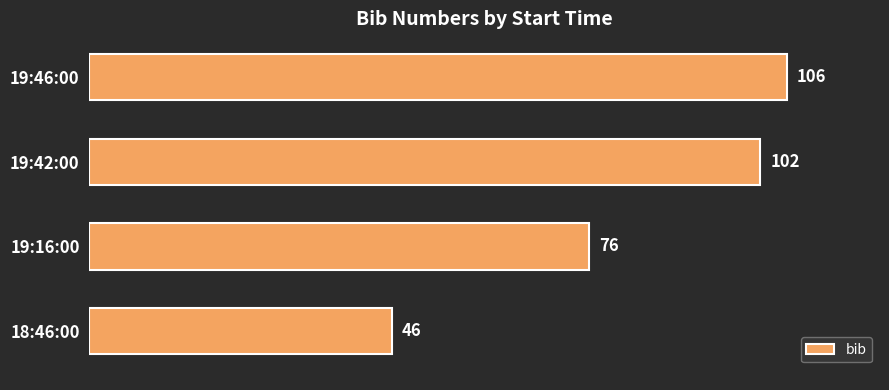

What is the sum of all values?

330